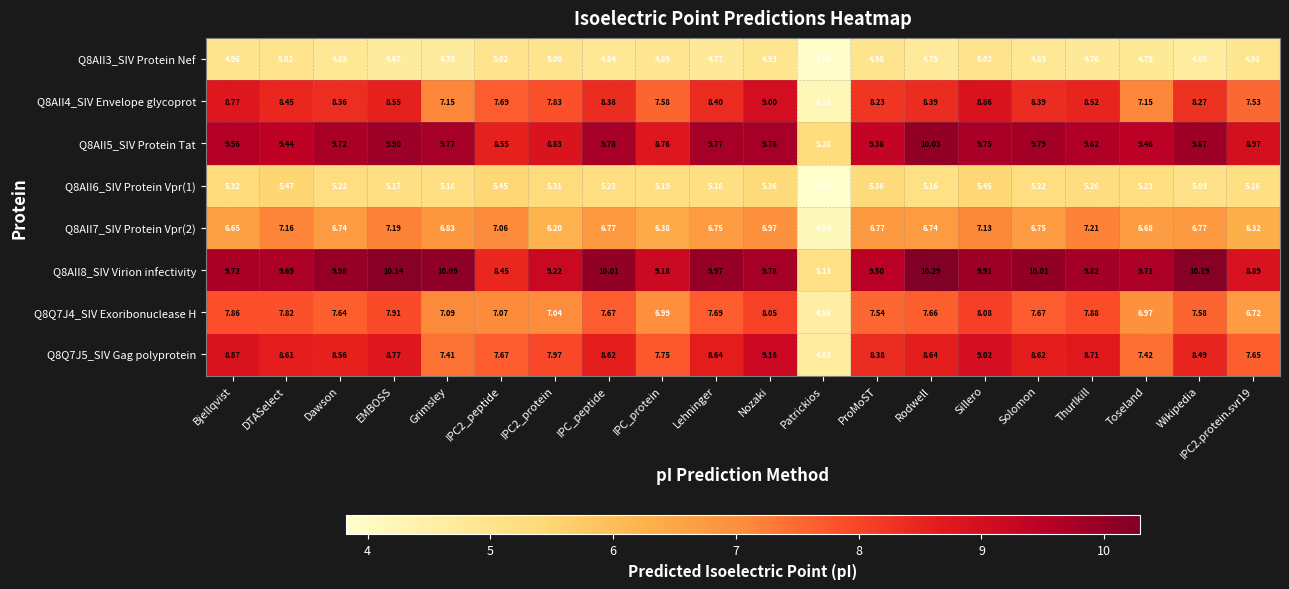

How many data points does each series have?

20